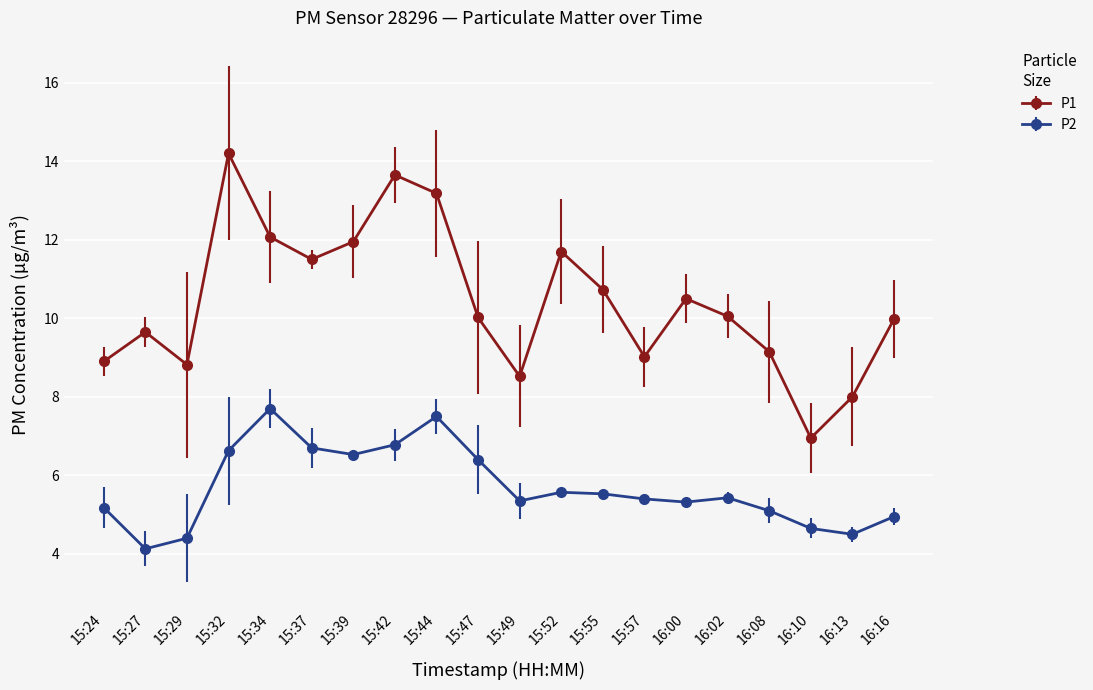

Which series has the widest spread of values?

P1